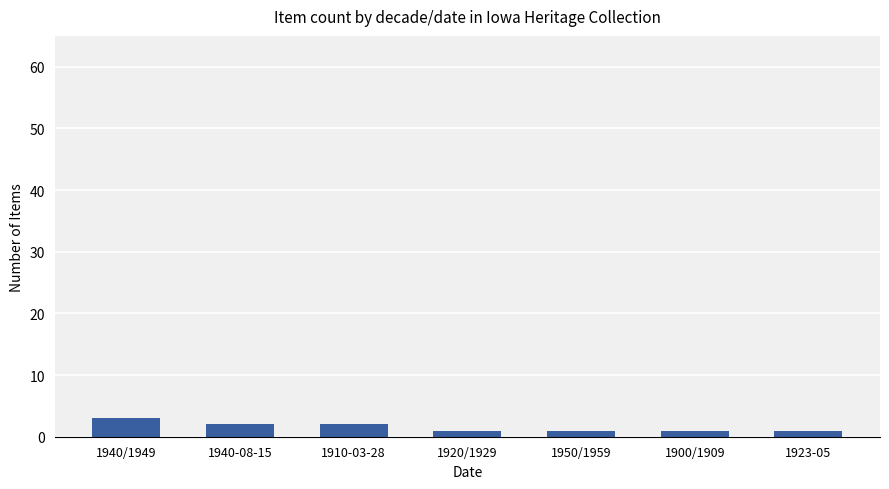

Count the number of data series in this chart.

1